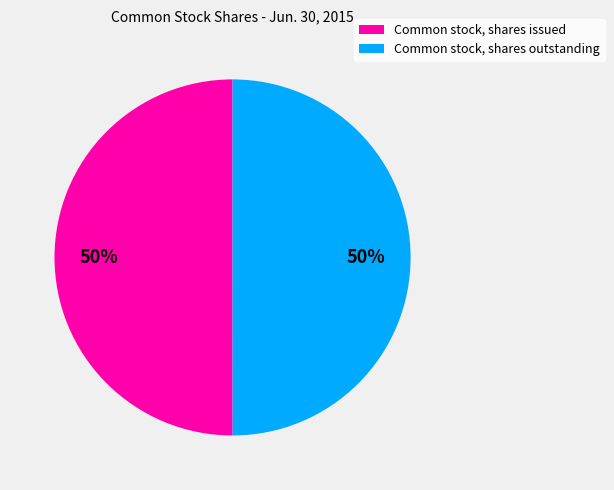

To the nearest percent, what percentage of the pie is Common stock, shares outstanding?

50%